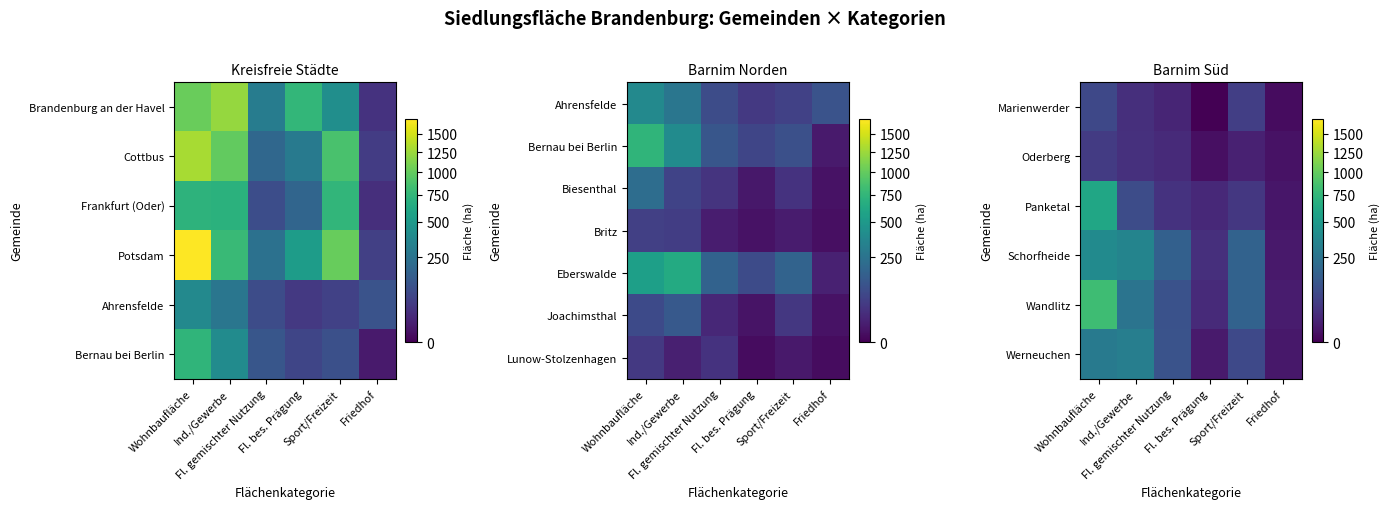

Where does the Panketal series first go above 45?

Wohnbaufläche